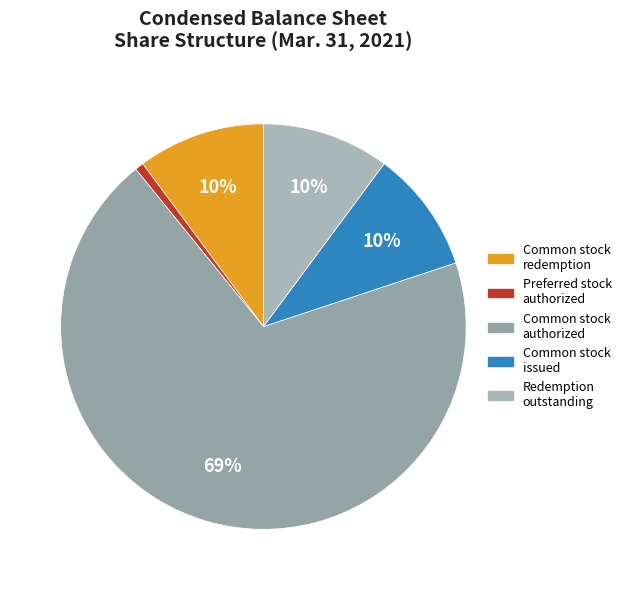

Count the number of slices in the pie.

5